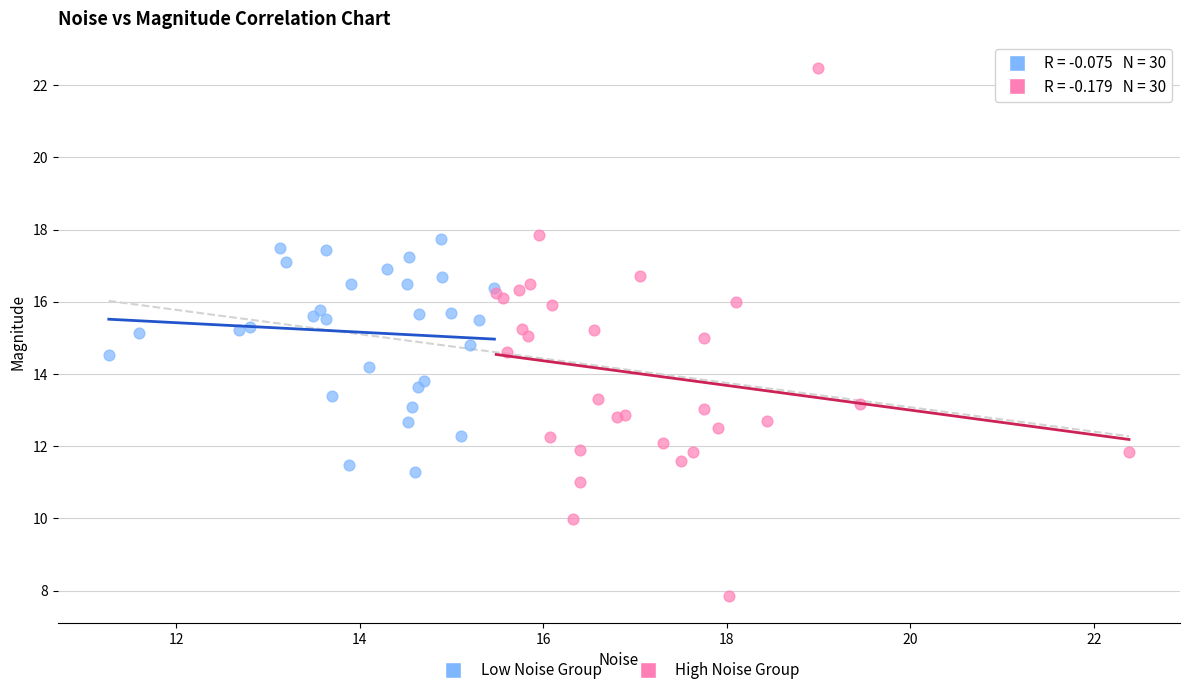

Which series contains the lowest Y value?

High Noise Group